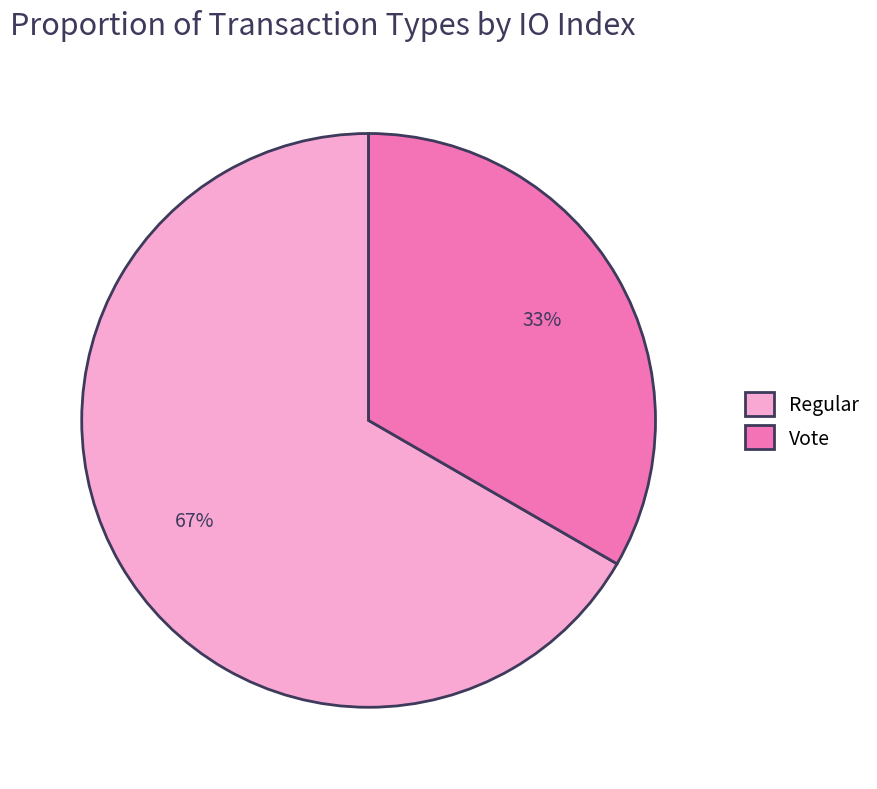

The Vote slice represents 40% of the pie. True or false?

False